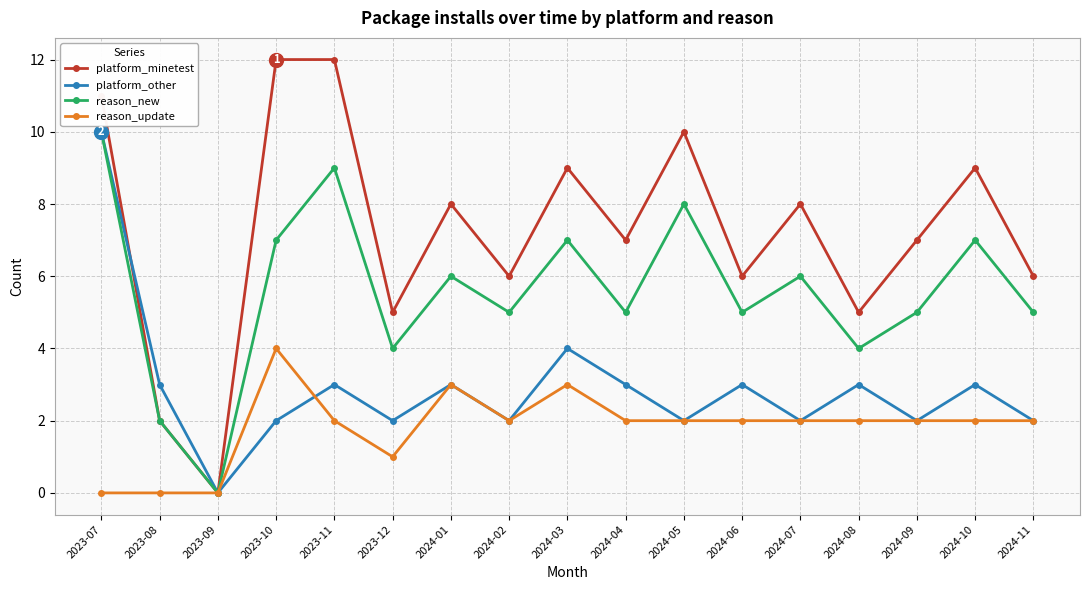

What is the average value of the reason_new series?

6